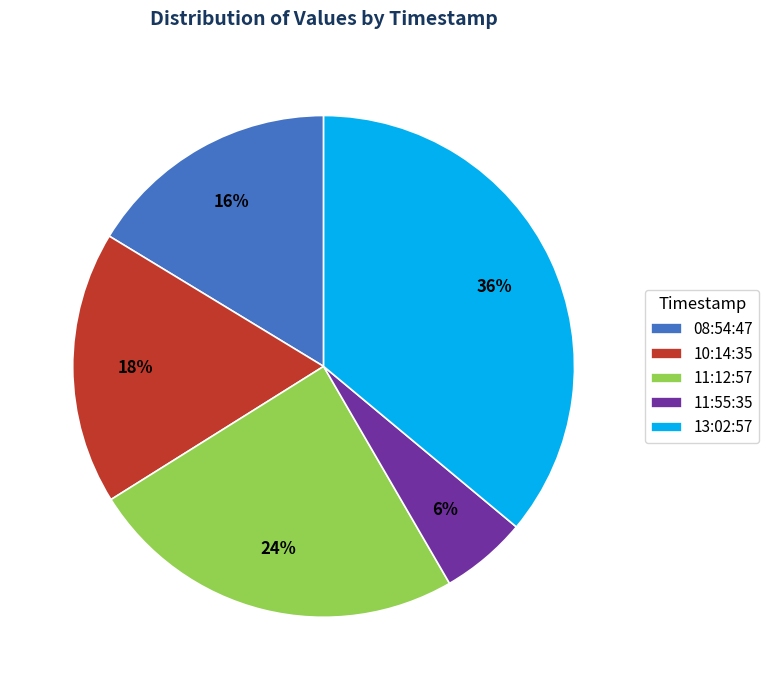

Combined, do 11:12:57 and 10:14:35 account for over 50%?

No